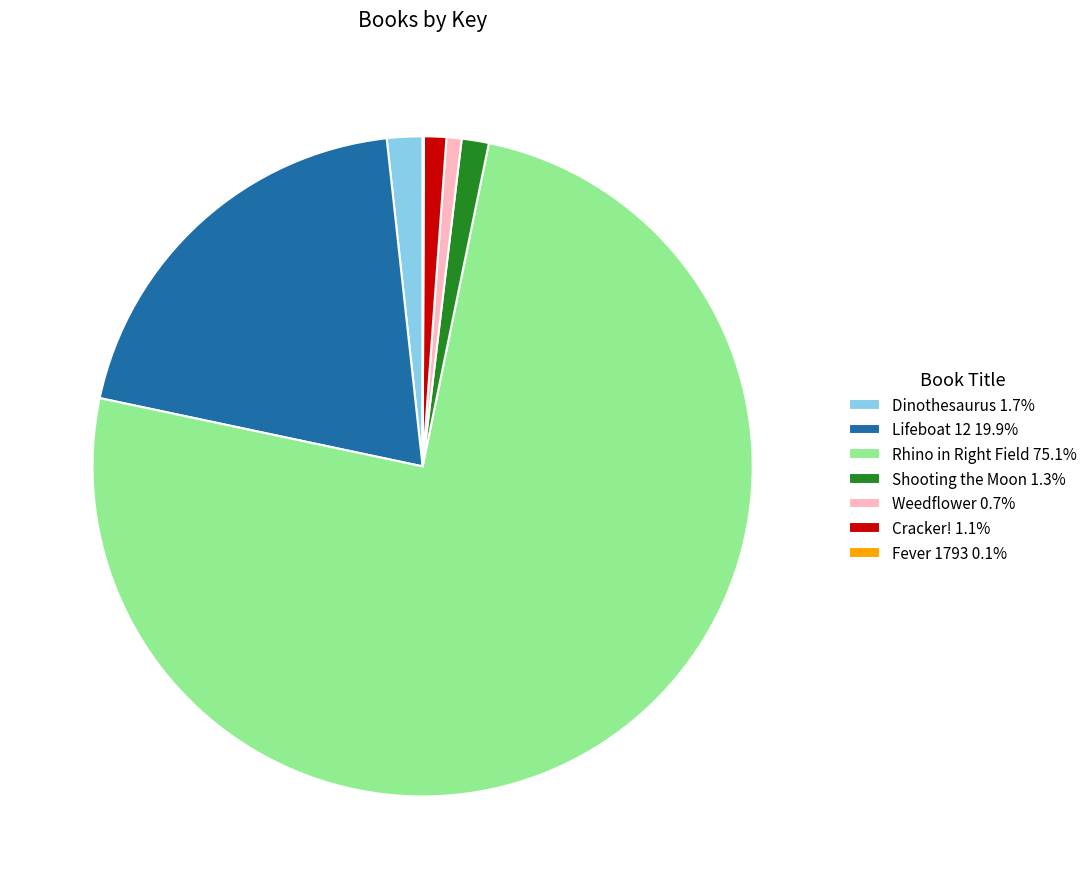

Is there a majority slice in this chart?

Yes